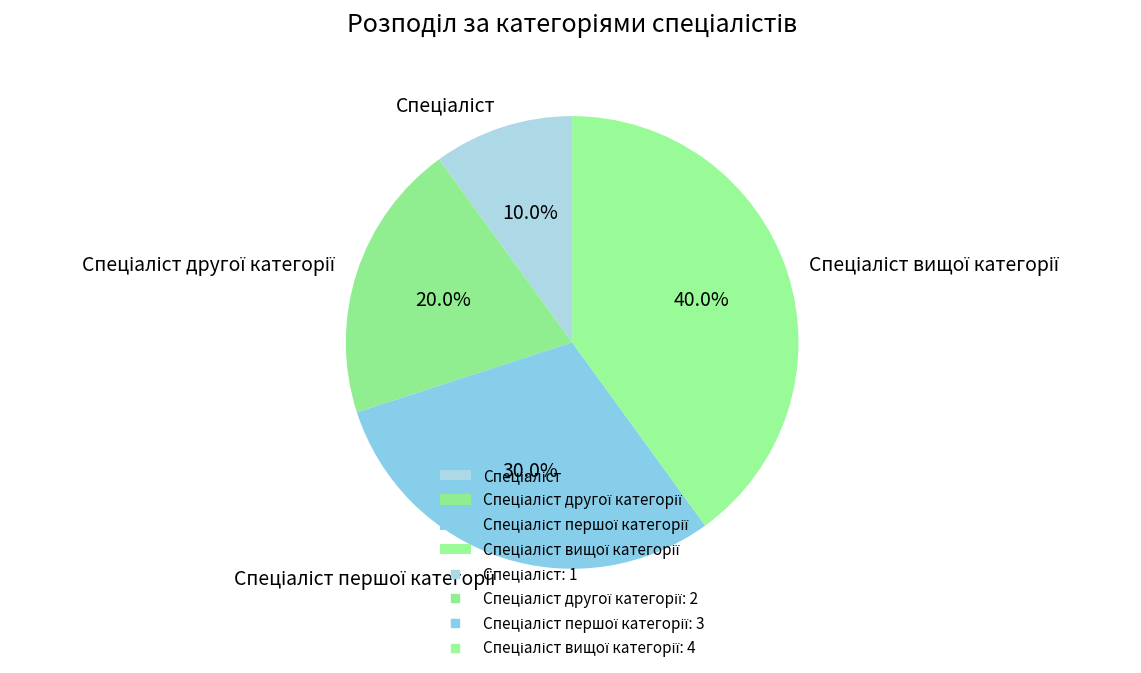

Is there a majority slice in this chart?

No